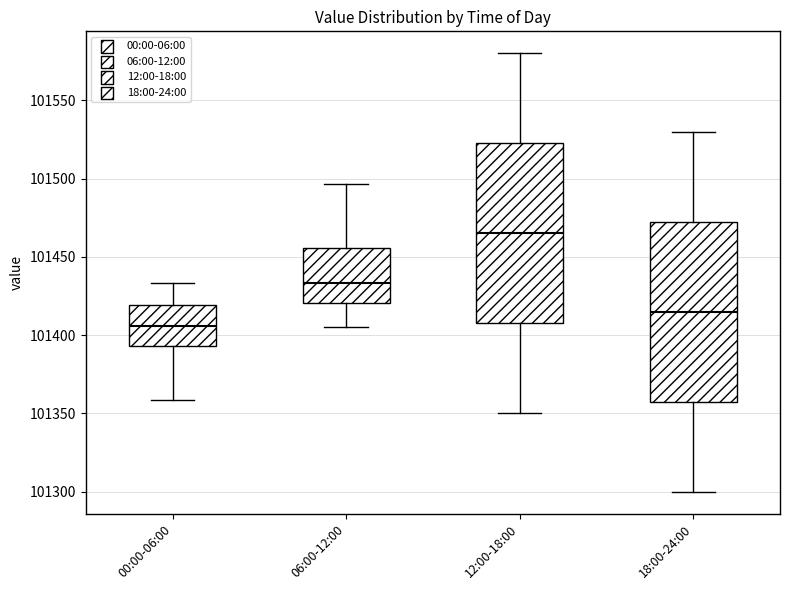

Reading left to right, read every box against the y-axis: the position of its median line, the range the box covers, and the ends of its whiskers. The values are not printed on the chart, so give them approximately, as read against the axis.

00:00-06:00: median 101405, box 101395 to 101420, whiskers 101360 to 101435
06:00-12:00: median 101435, box 101420 to 101455, whiskers 101405 to 101495
12:00-18:00: median 101465, box 101410 to 101525, whiskers 101350 to 101580
18:00-24:00: median 101415, box 101360 to 101475, whiskers 101300 to 101530